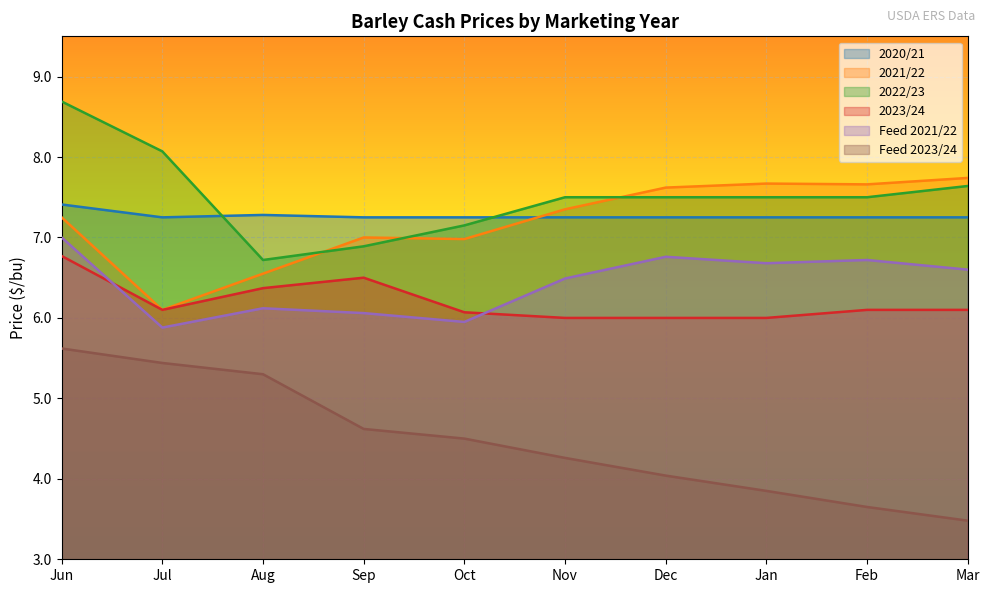

Where do 2021/22 and 2022/23 first cross each other?

Aug and Sep